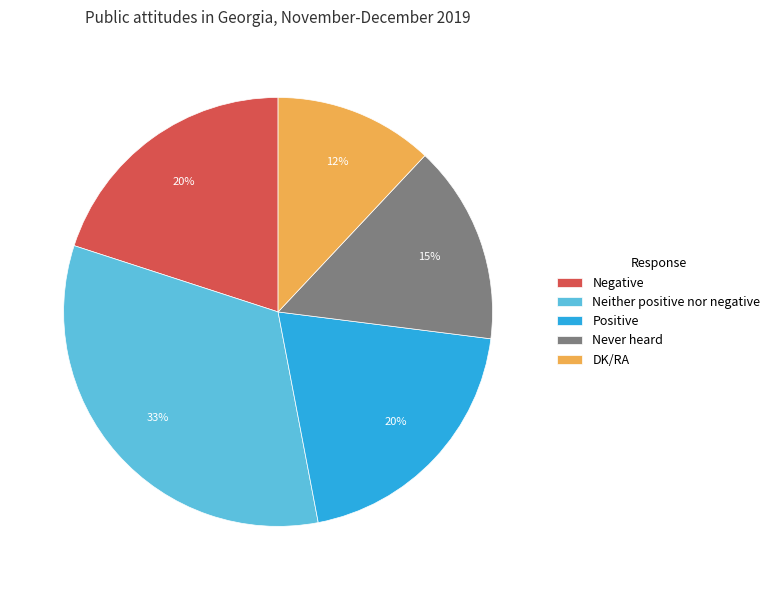

How many slices are in this pie chart?

5